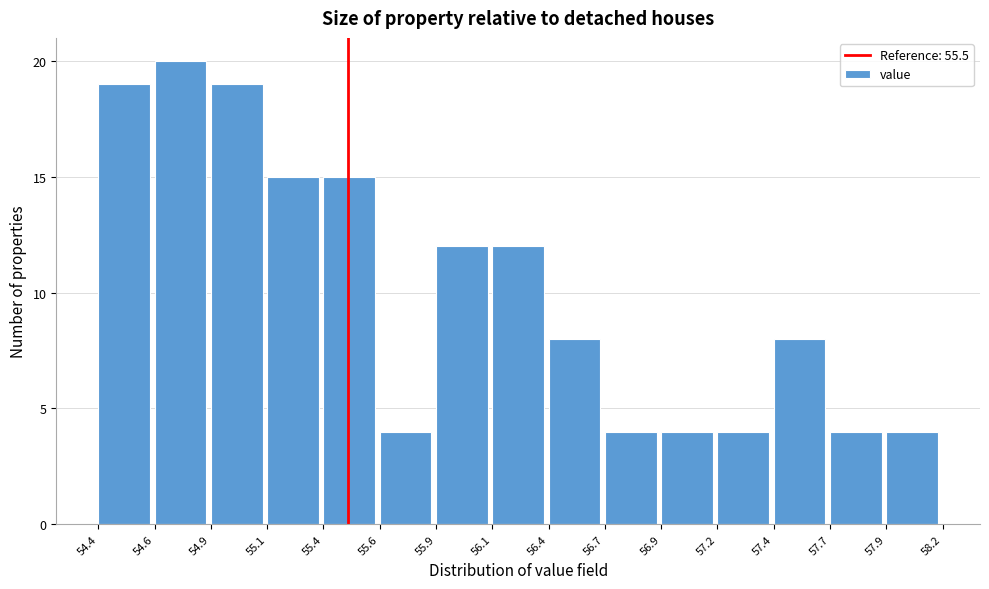

Reading left to right, list all the values displayed in this chart.

54.4=19	54.6=20	54.9=19	55.1=15	55.4=15	55.6=4	55.9=12	56.1=12	56.4=8	56.7=4	56.9=4	57.2=4	57.4=8	57.7=4	57.9=4